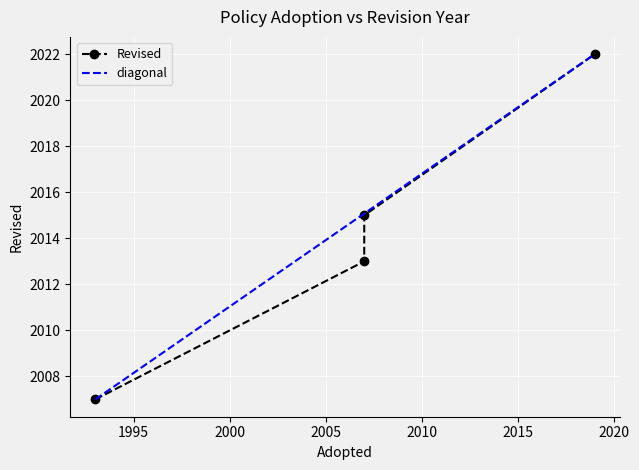

List the labels in order of value, smallest first.

1993, 2007, 2007, 2019